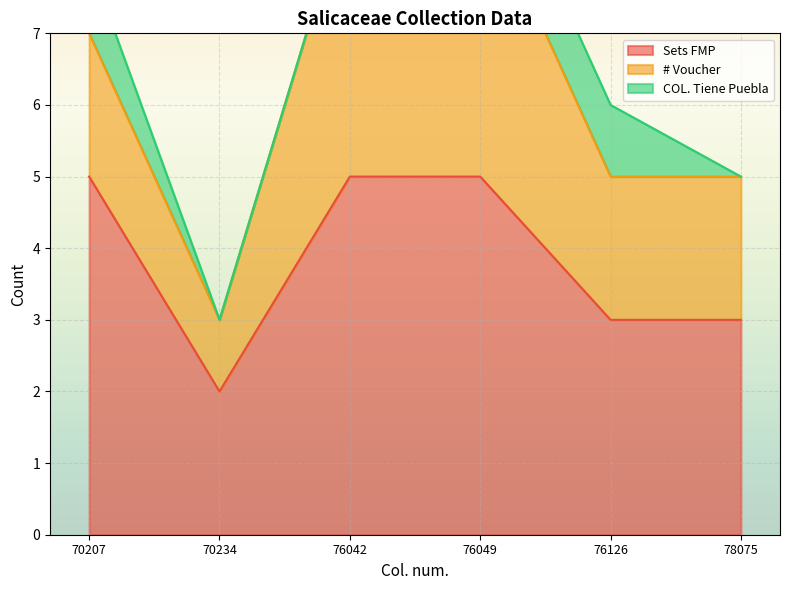

At 76126, list the series in order from smallest to largest.

COL. Tiene Puebla, # Voucher, Sets FMP